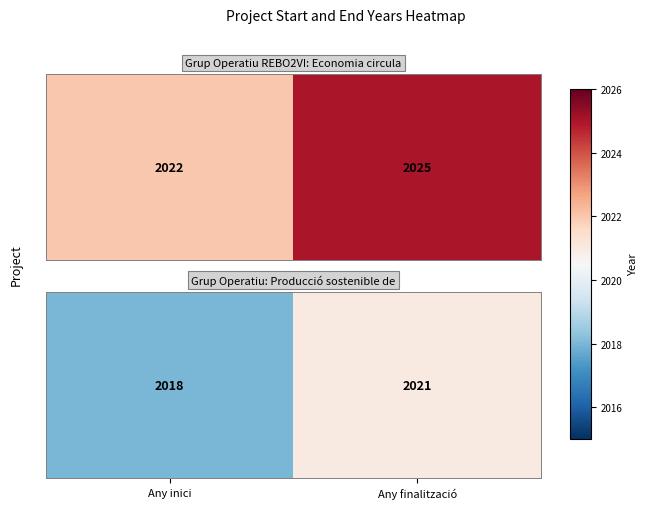

At which category does the chart reach its peak across all series?

Any finalització